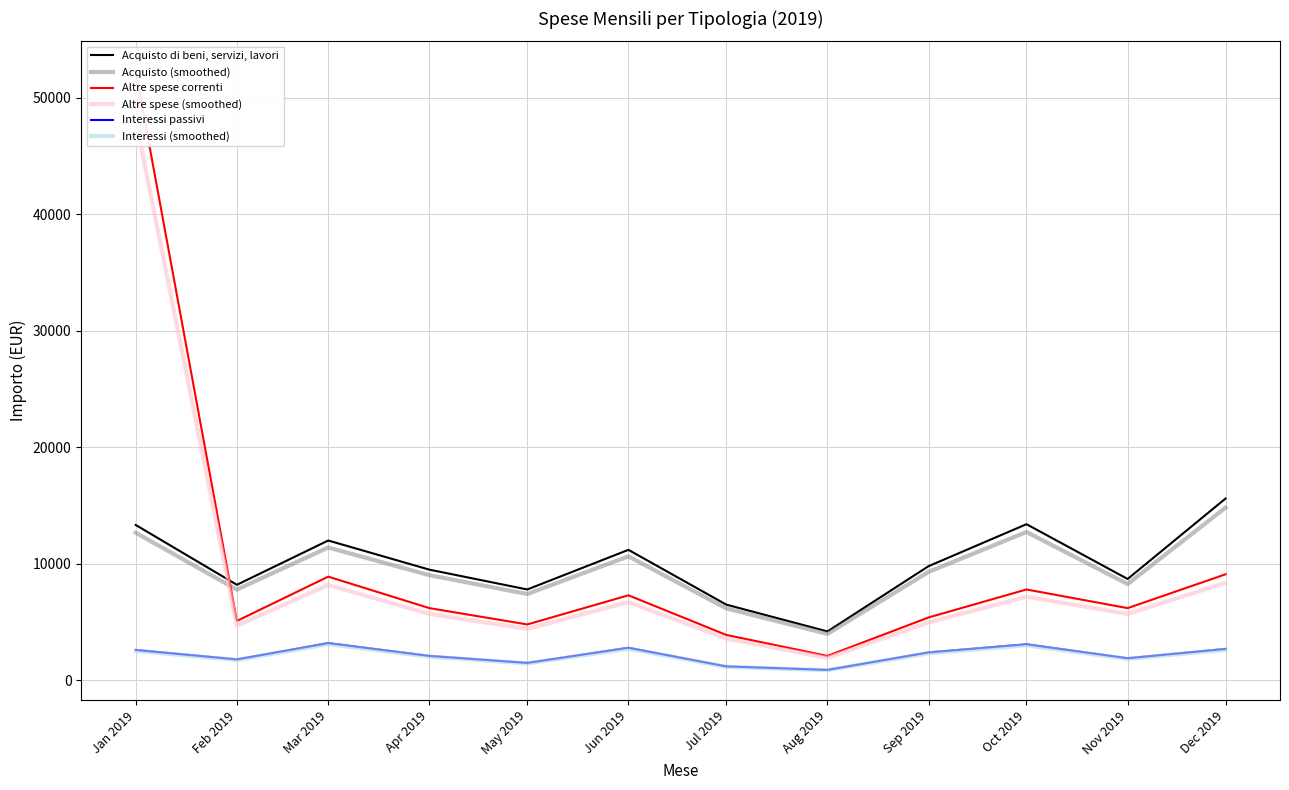

True or false: Altre spese correnti has a value of 3253.8 at Oct 2019.

False